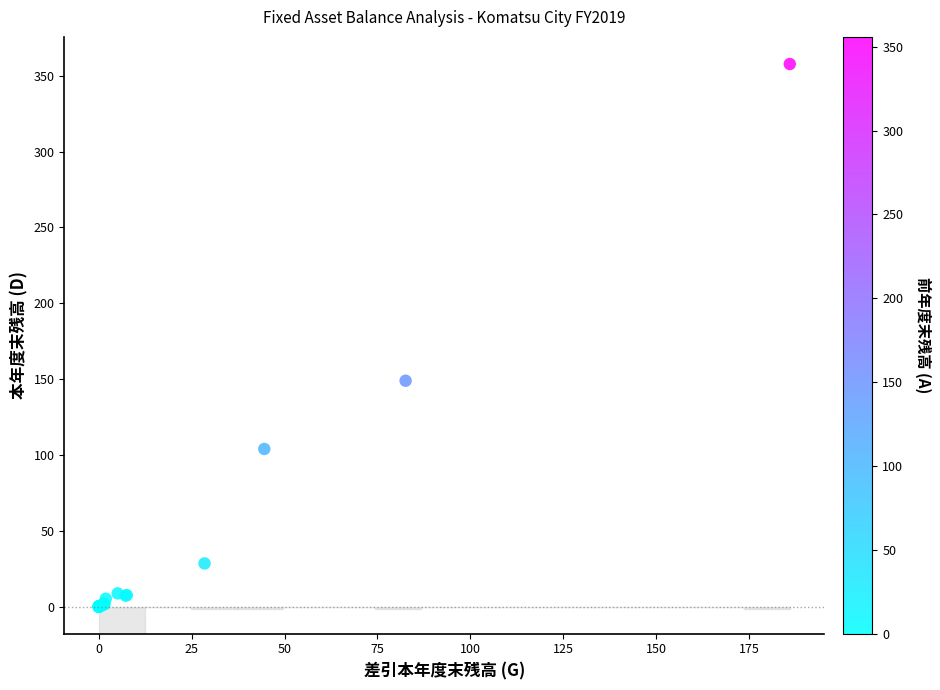

What Y value in the scatter plot is closest to 178?

148.9